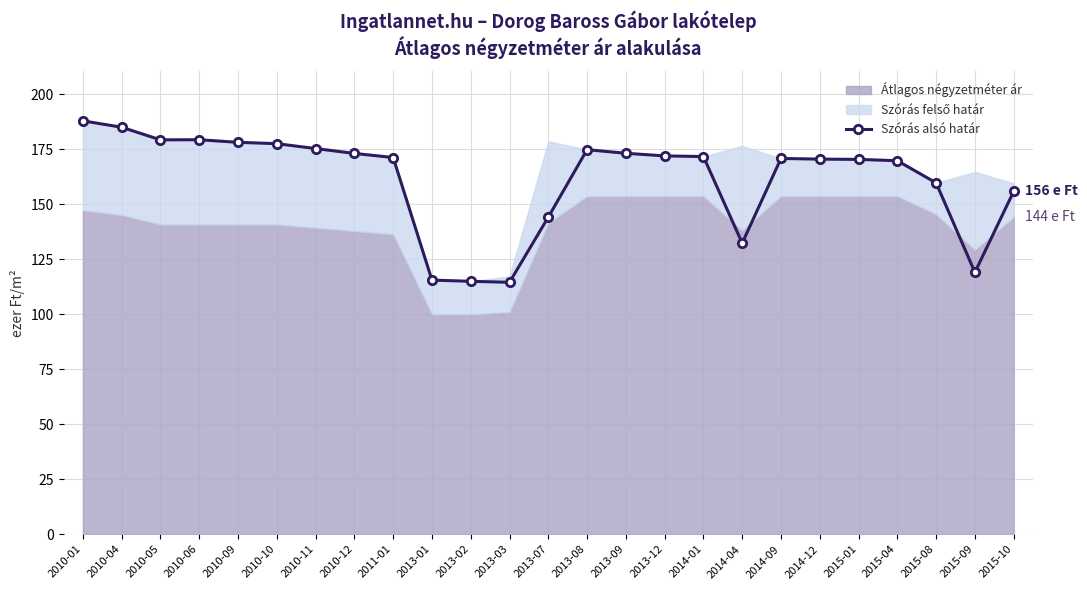

What is the value of the 13th point from the left?

144.1